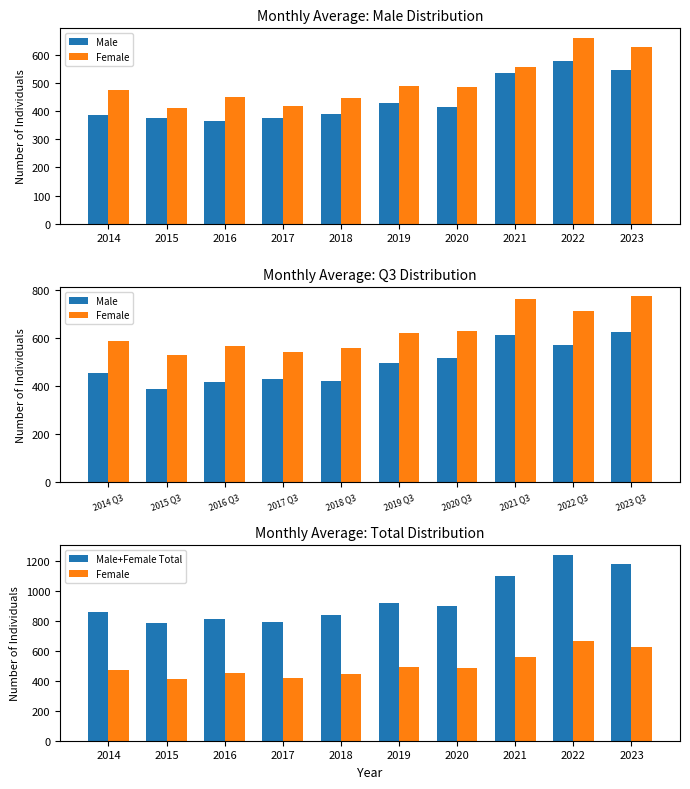

At how many categories does at least one series exceed 674?

10